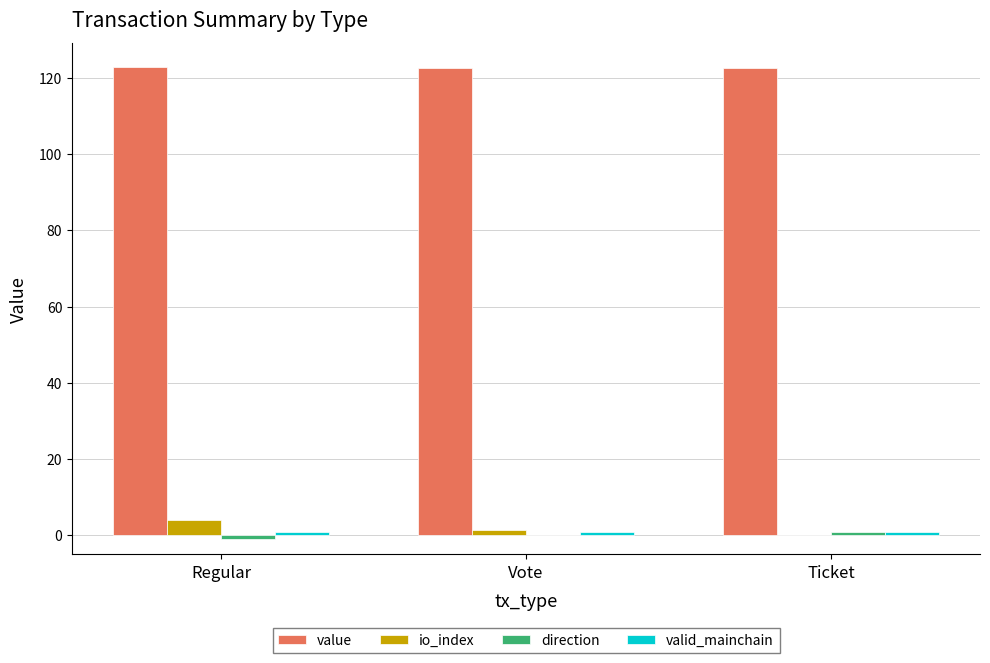

Are the bars horizontal?

No